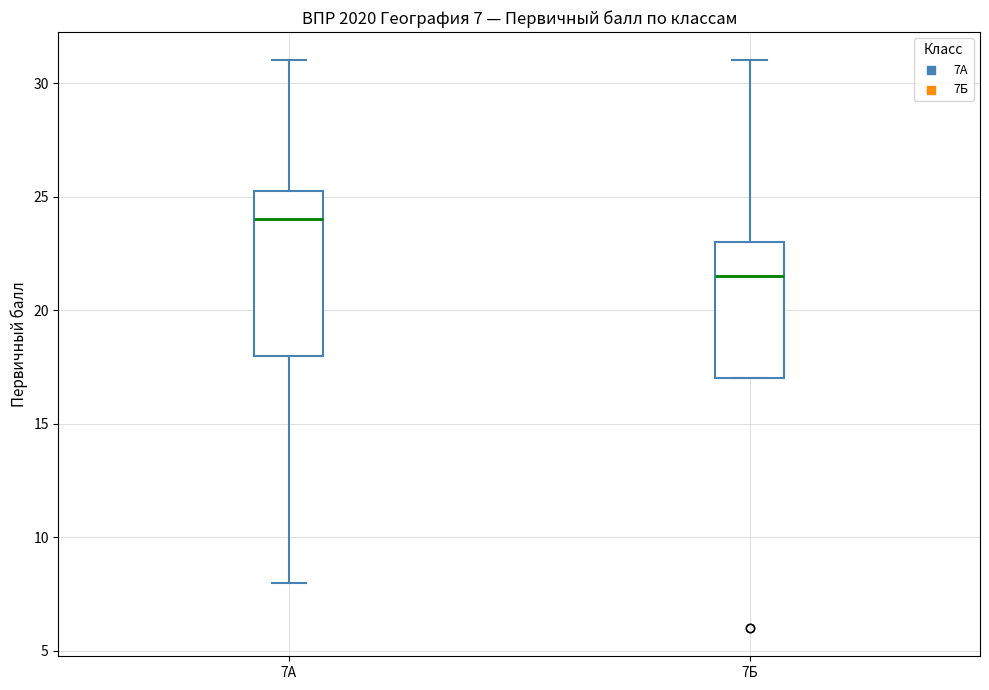

Which box has the lowest median line?

7Б